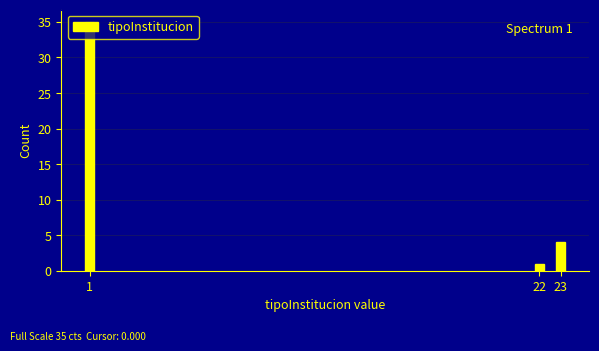

What is the change in value from 1 to 23?

-31